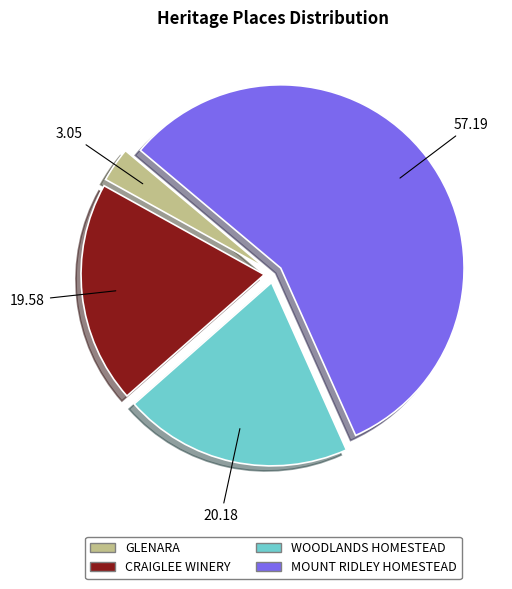

Which slice is the smallest?

GLENARA